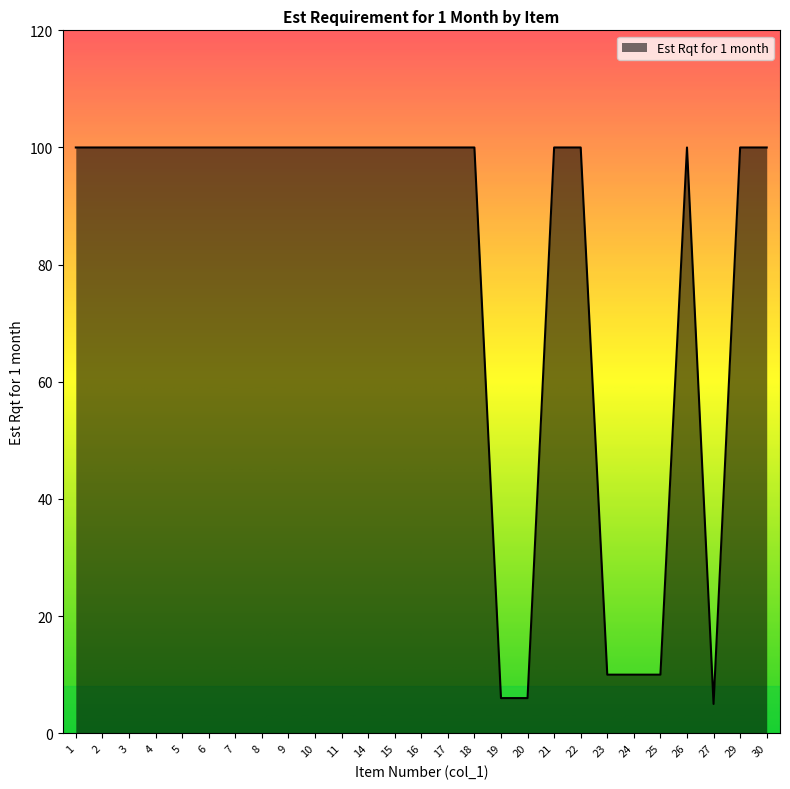

What is the difference between the maximum and minimum values?

95